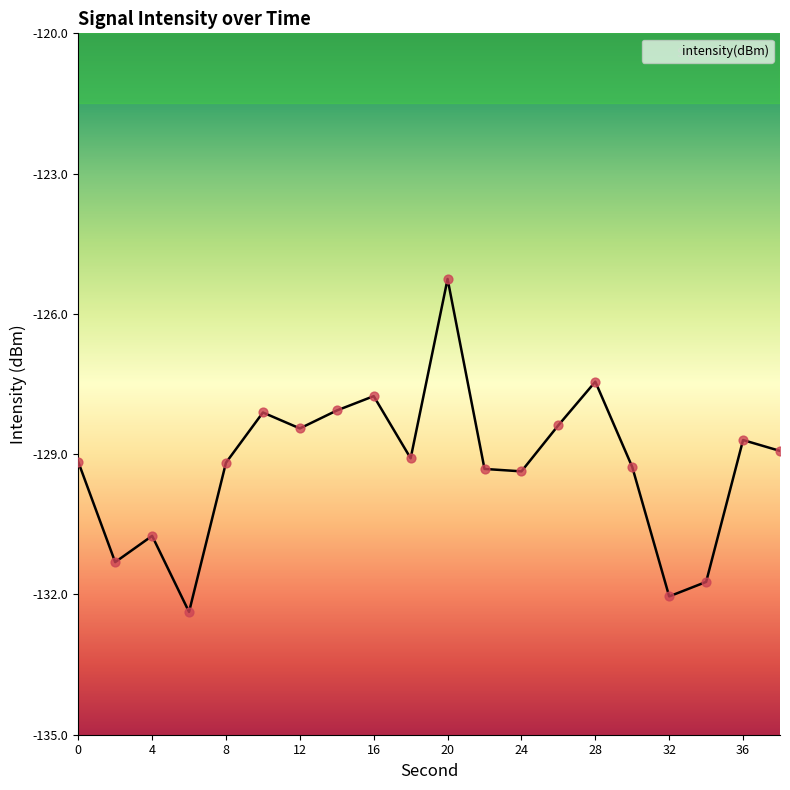

What is the change in value from 0 to 32?

-2.9